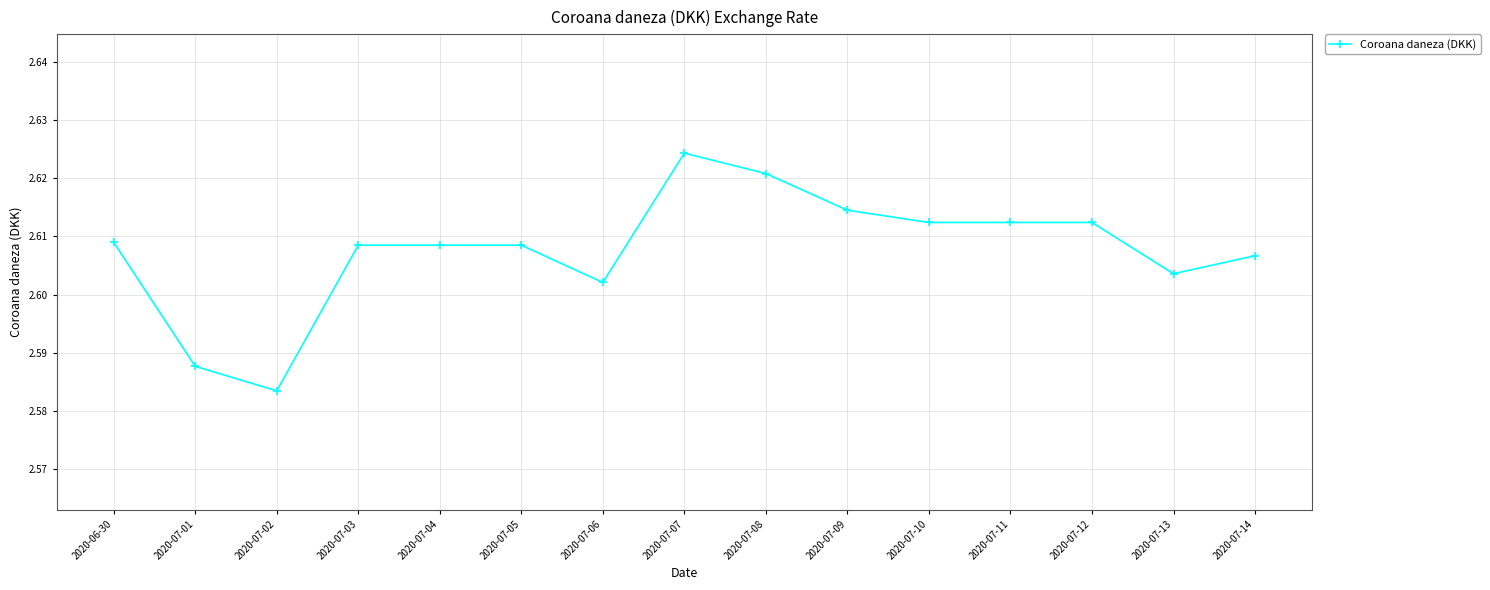

True or false: the data shows 0.7 at 2020-07-11.

False